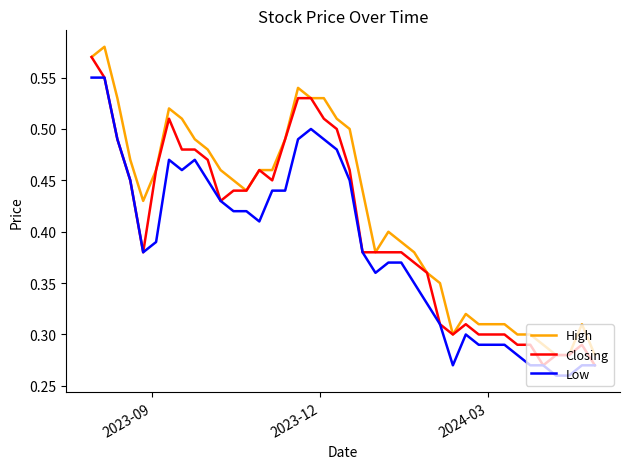

True or false: Low and High intersect in this chart.

False